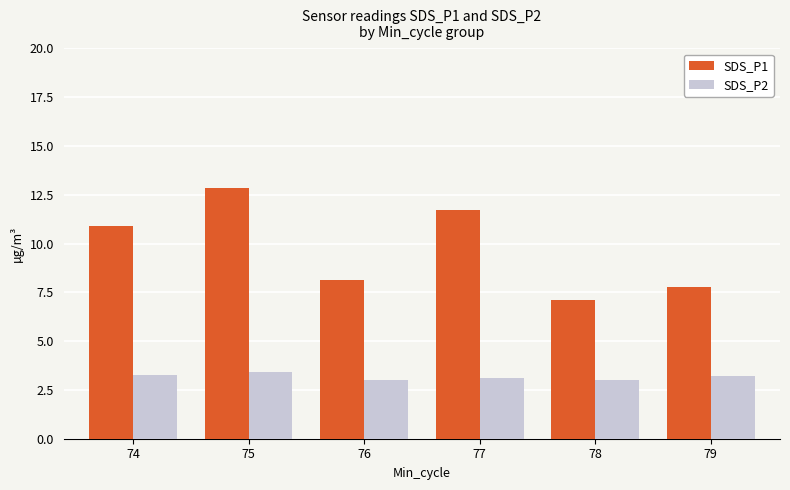

What are all the series names shown in the legend?

SDS_P1, SDS_P2